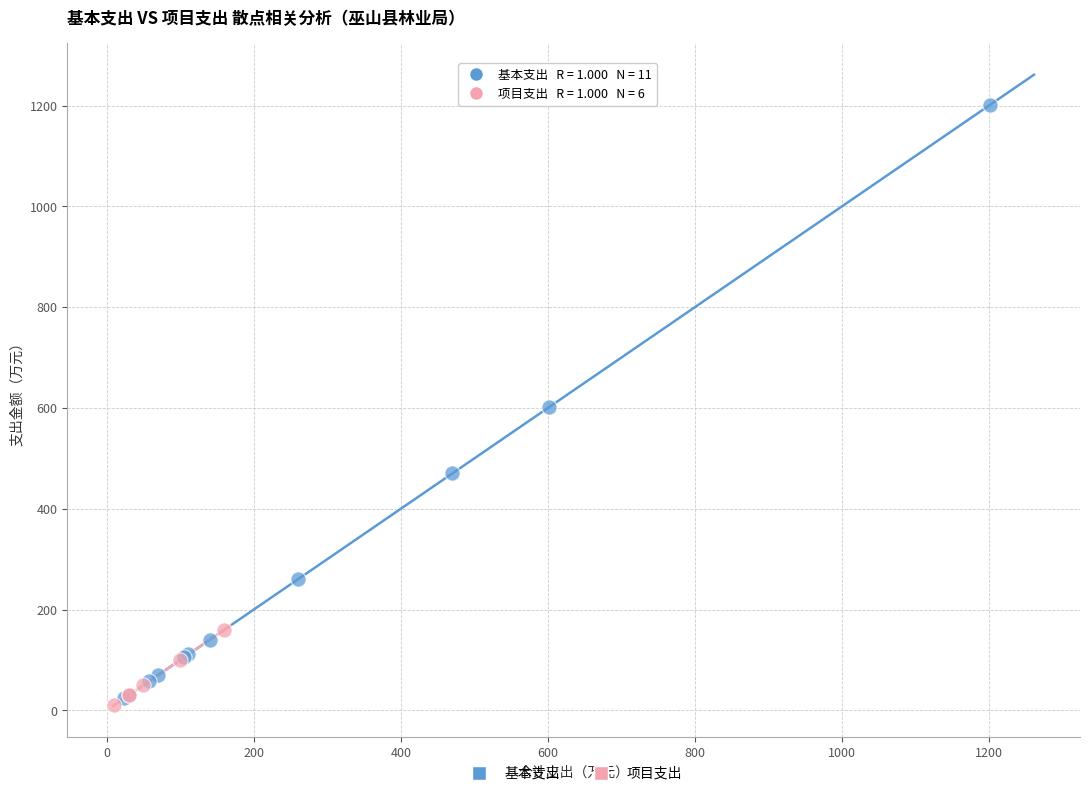

Which series has the largest Y range (max minus min)?

基本支出